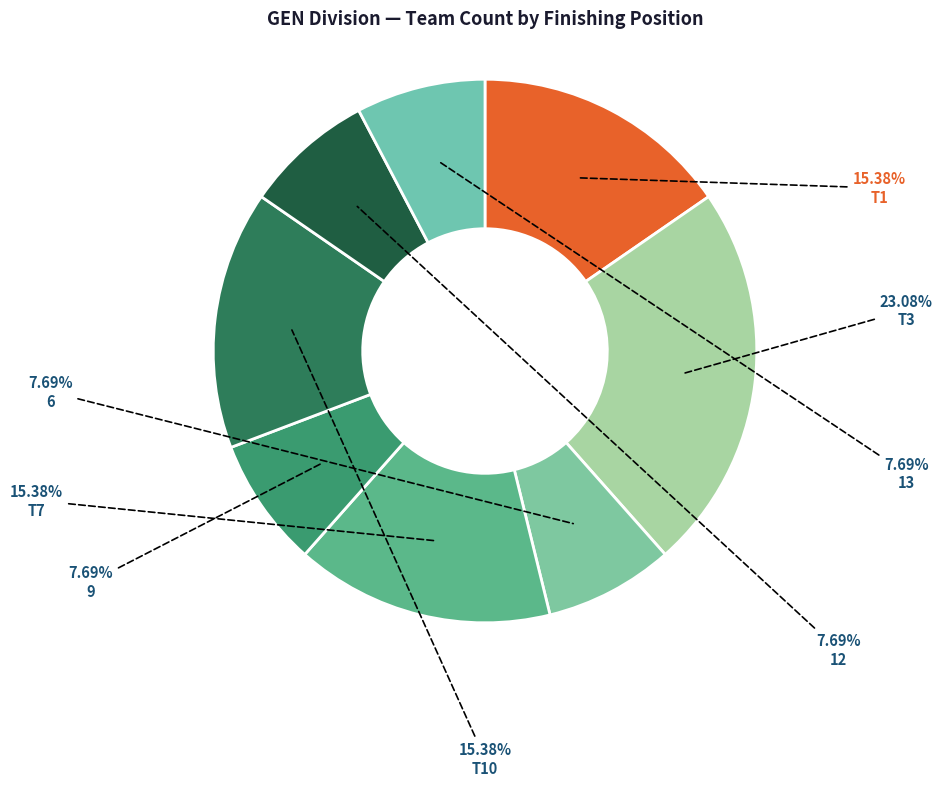

To the nearest percent, what is the average slice percentage?

12%